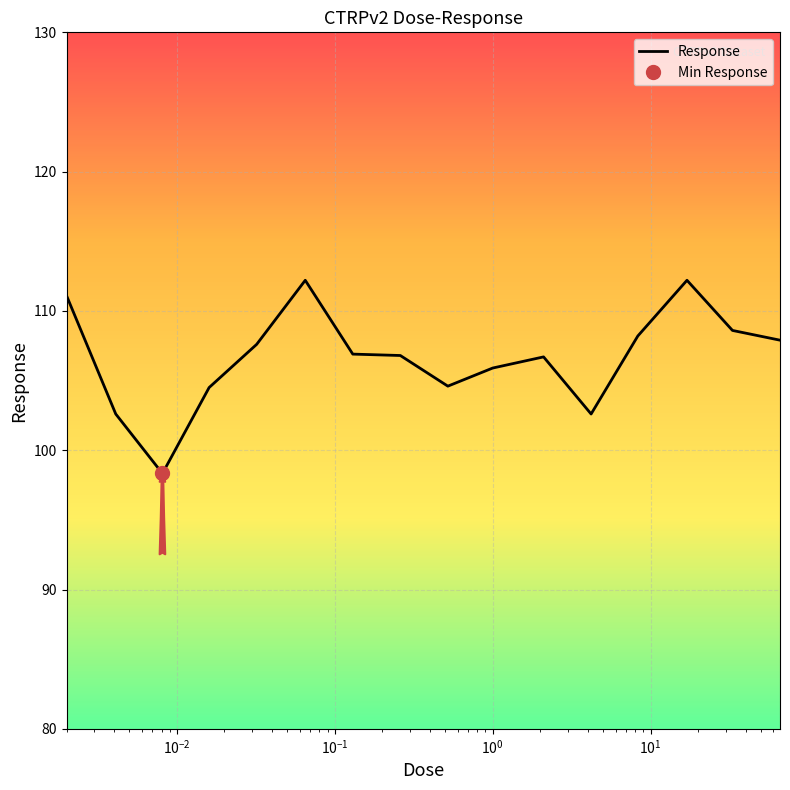

What is the label of the 3rd point from the left?

$\mathdefault{10^{-2}}$